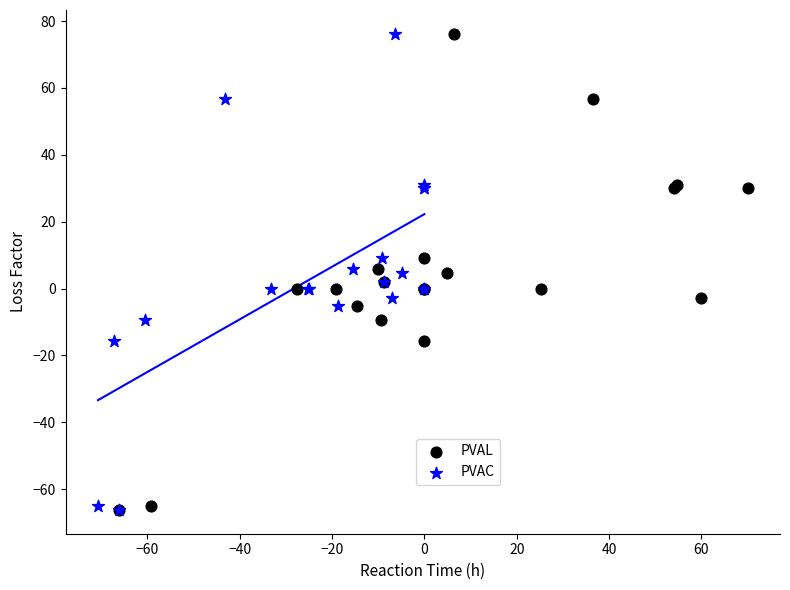

What are all the series names shown in the legend?

PVAL, PVAC